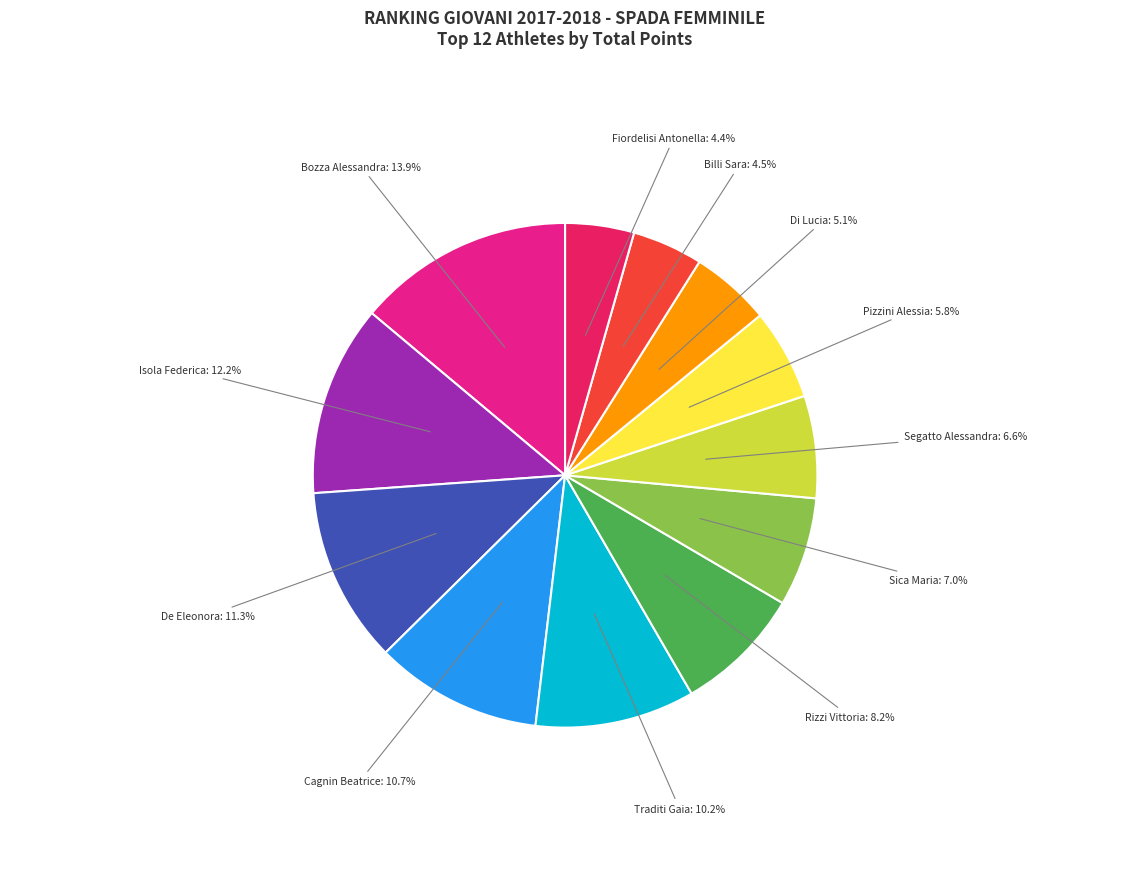

Is there a majority slice in this chart?

No